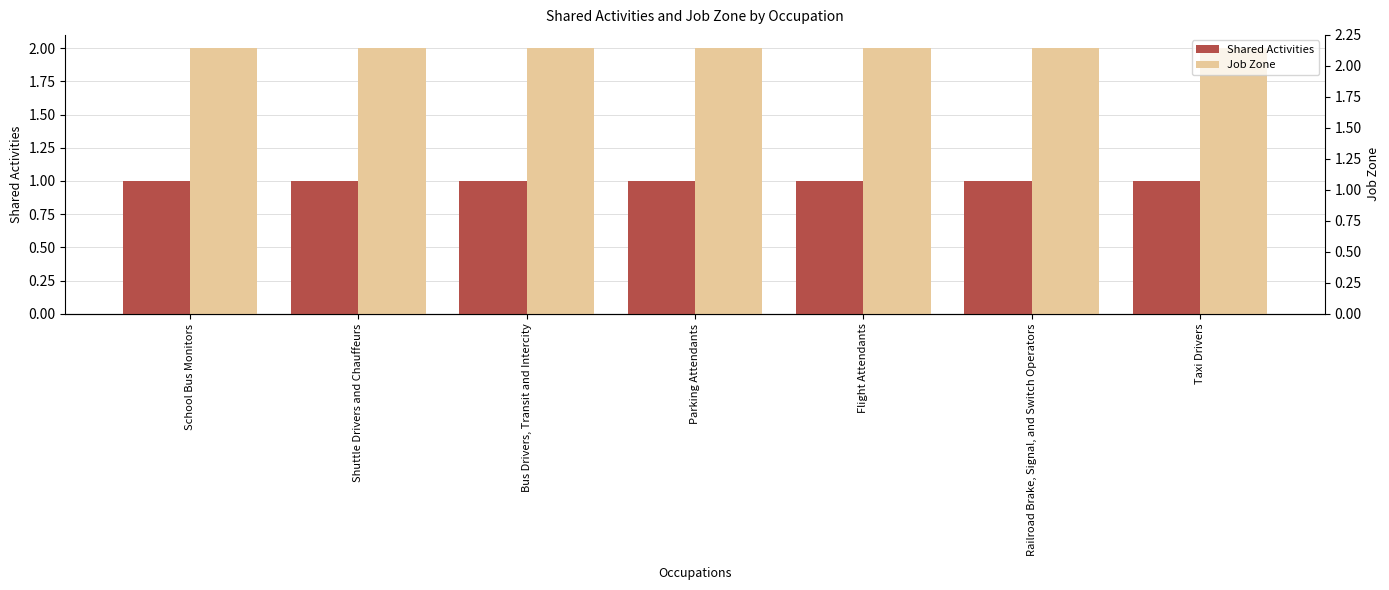

At which label is Job Zone closest to 2?

School Bus Monitors